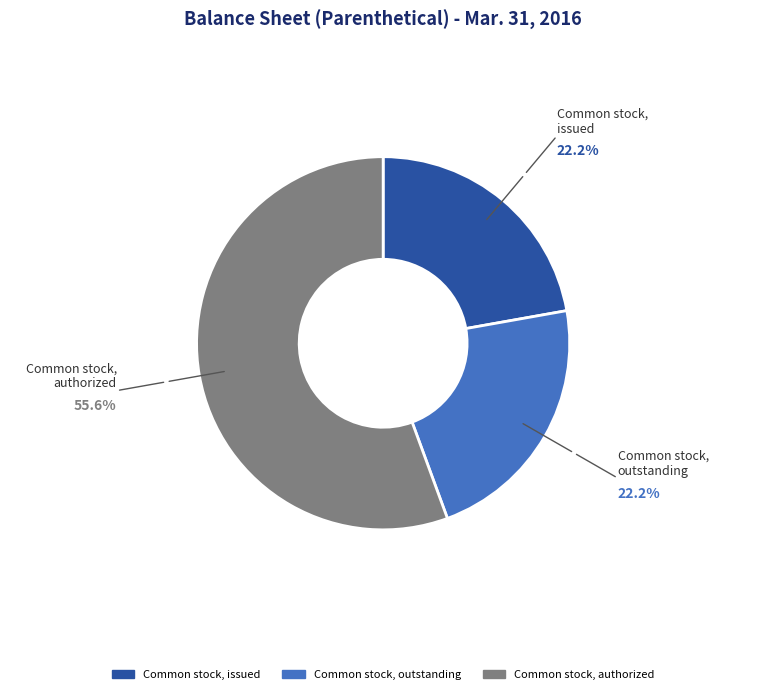

Do Common stock, issued and Common stock, outstanding together represent more than half of the pie?

No